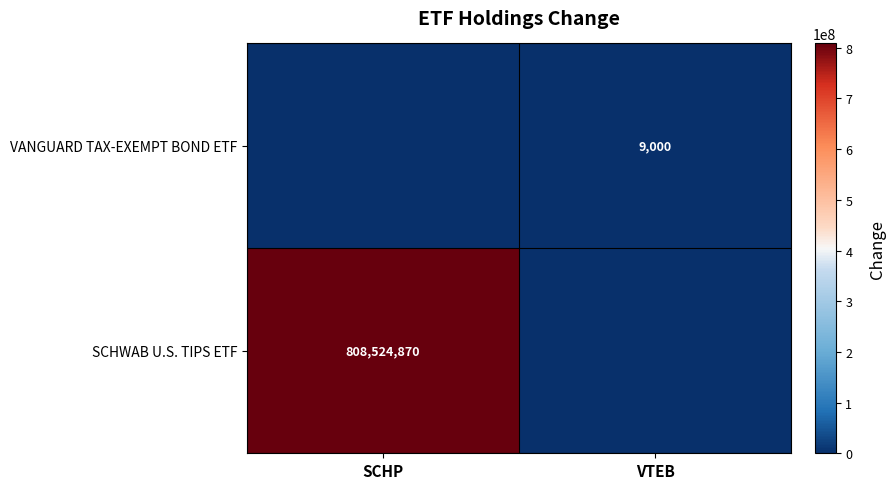

At which category is the sum across all series the highest?

SCHP